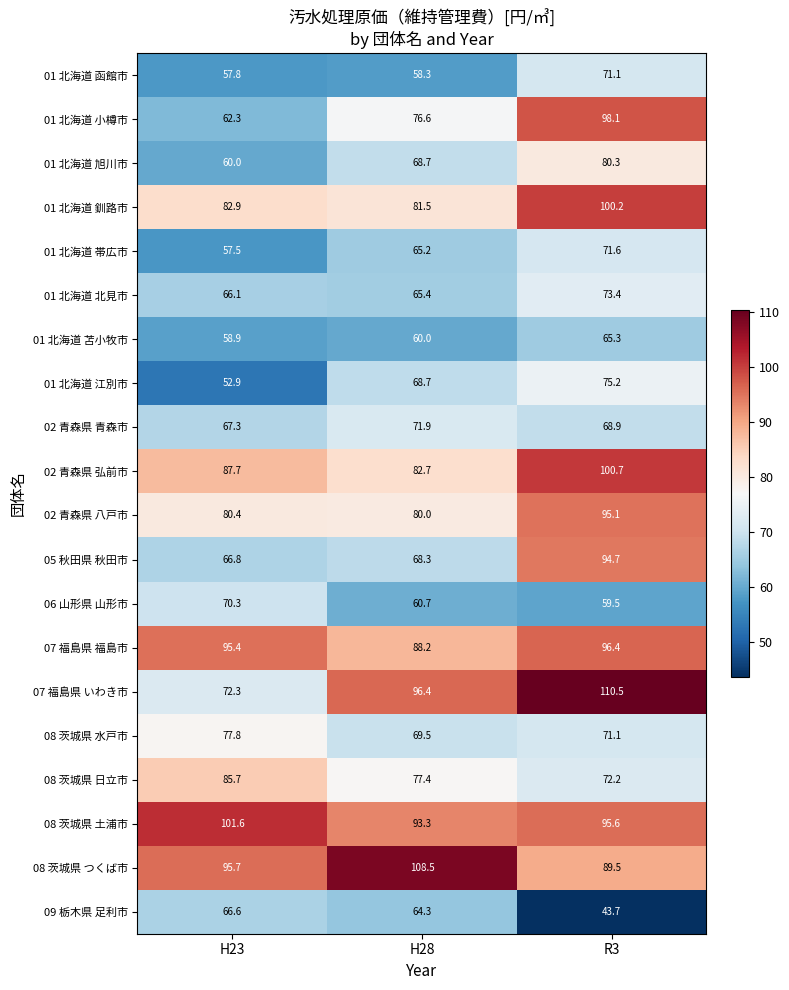

The value of 08 茨城県 土浦市 at H28 is 93.3. True or false?

True